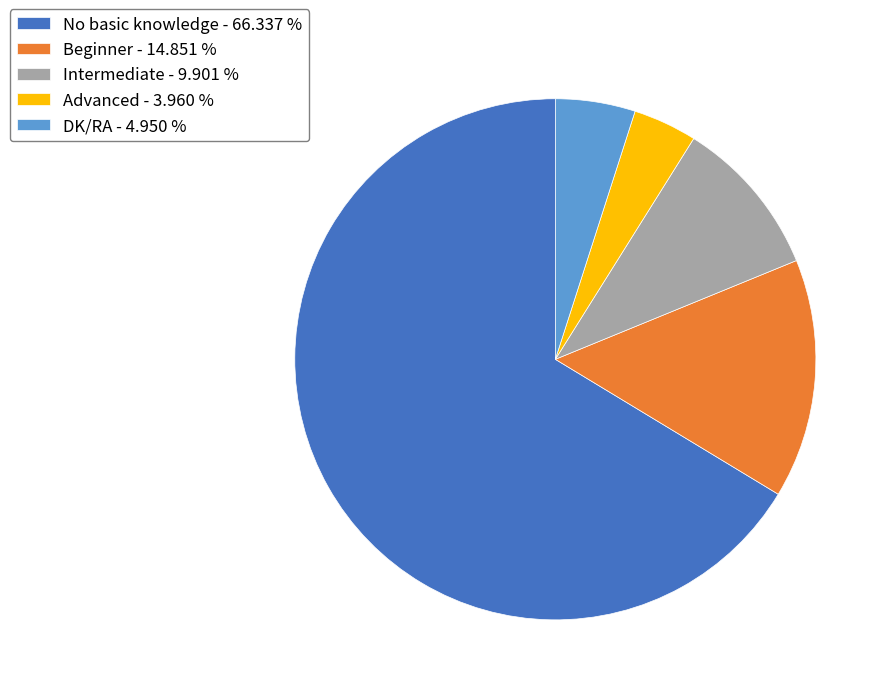

Combined, do Advanced - 3.960 % and DK/RA - 4.950 % account for over 50%?

No